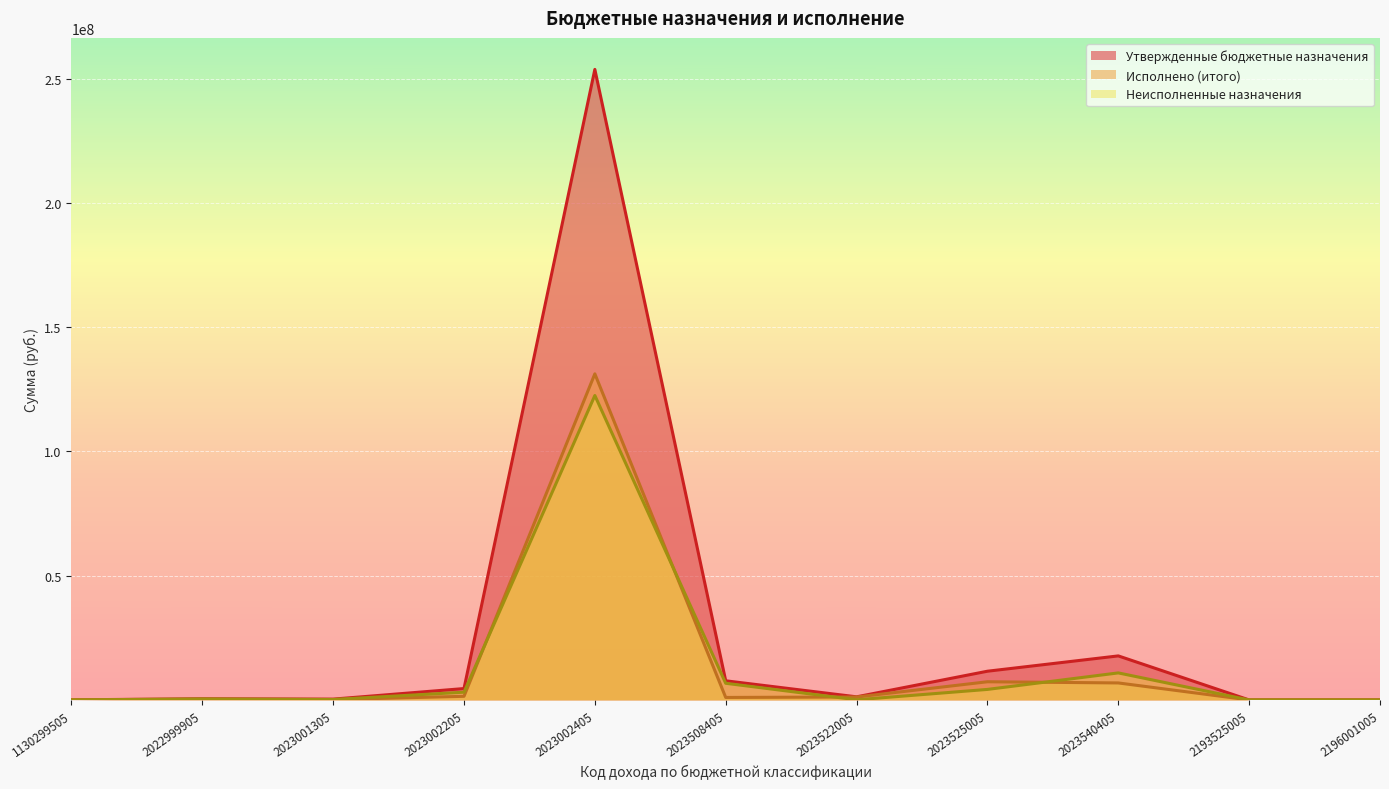

True or false: Неисполненные назначения has more than 1 points higher than both neighbors.

True